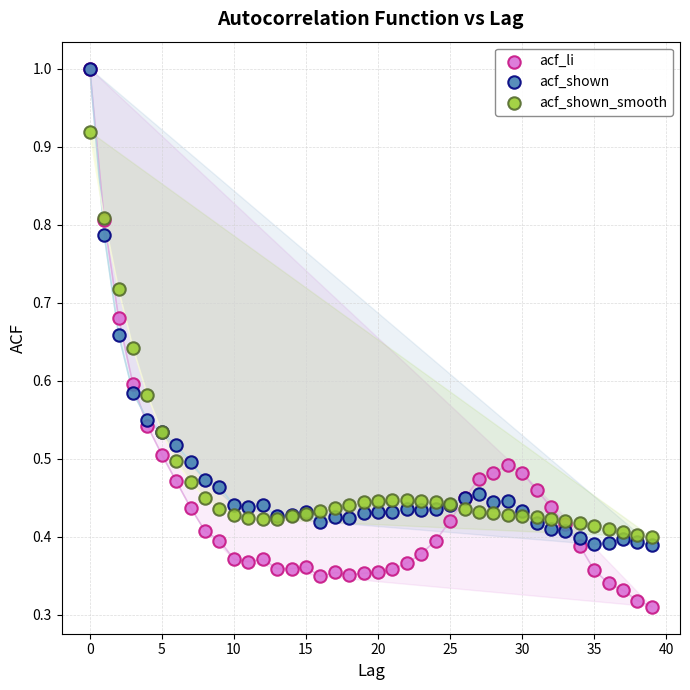

Which series contains the lowest Y value?

acf_li